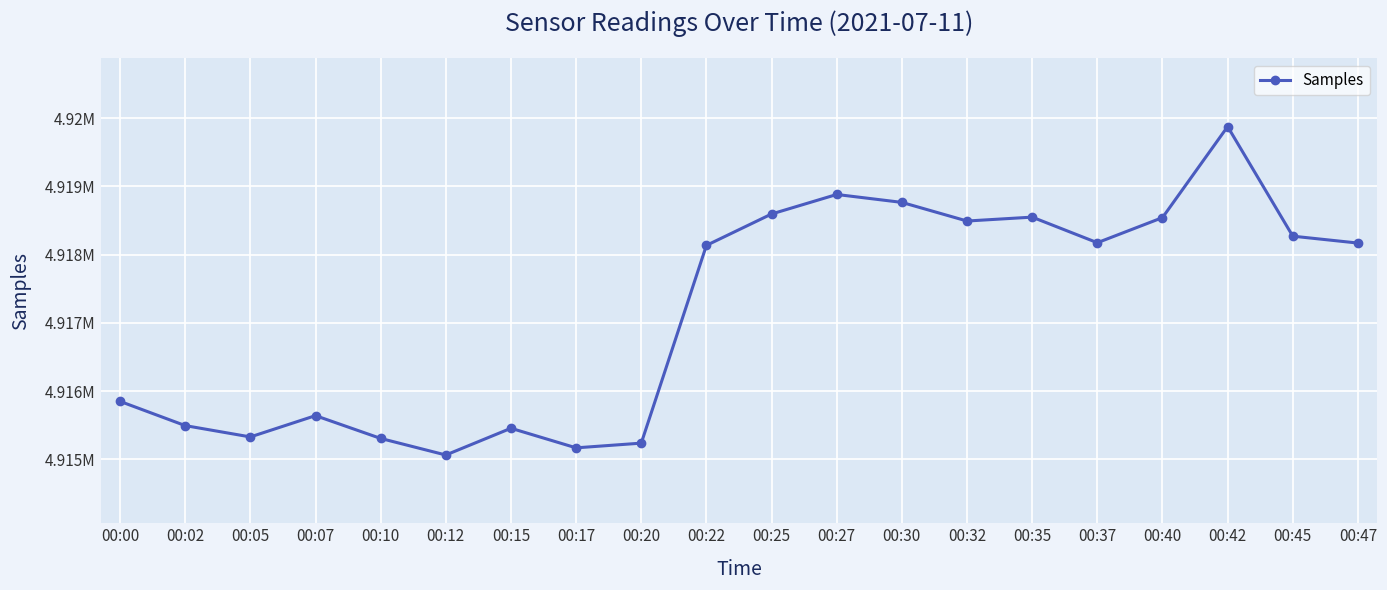

What is the ratio of the value at 00:12 to the value at 00:47?

1.0